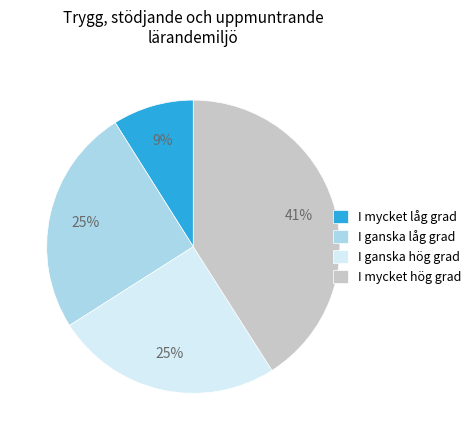

Which slice is the largest?

I mycket hög grad